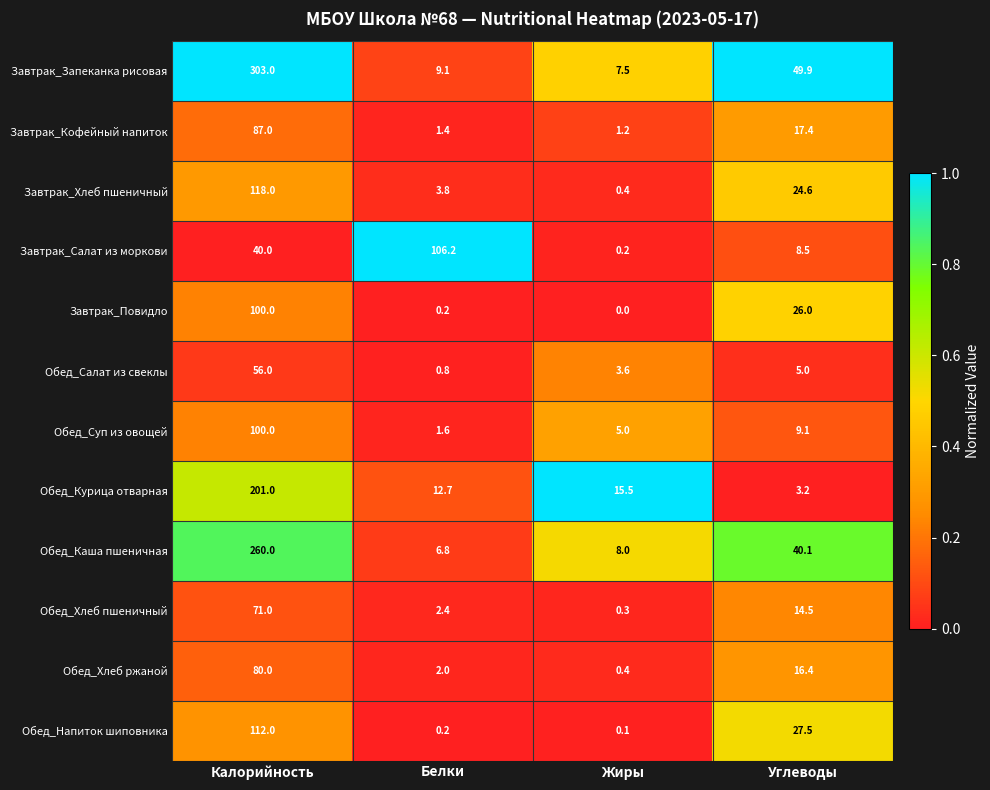

The value of Обед_Каша пшеничная at Белки is 6.8. True or false?

True